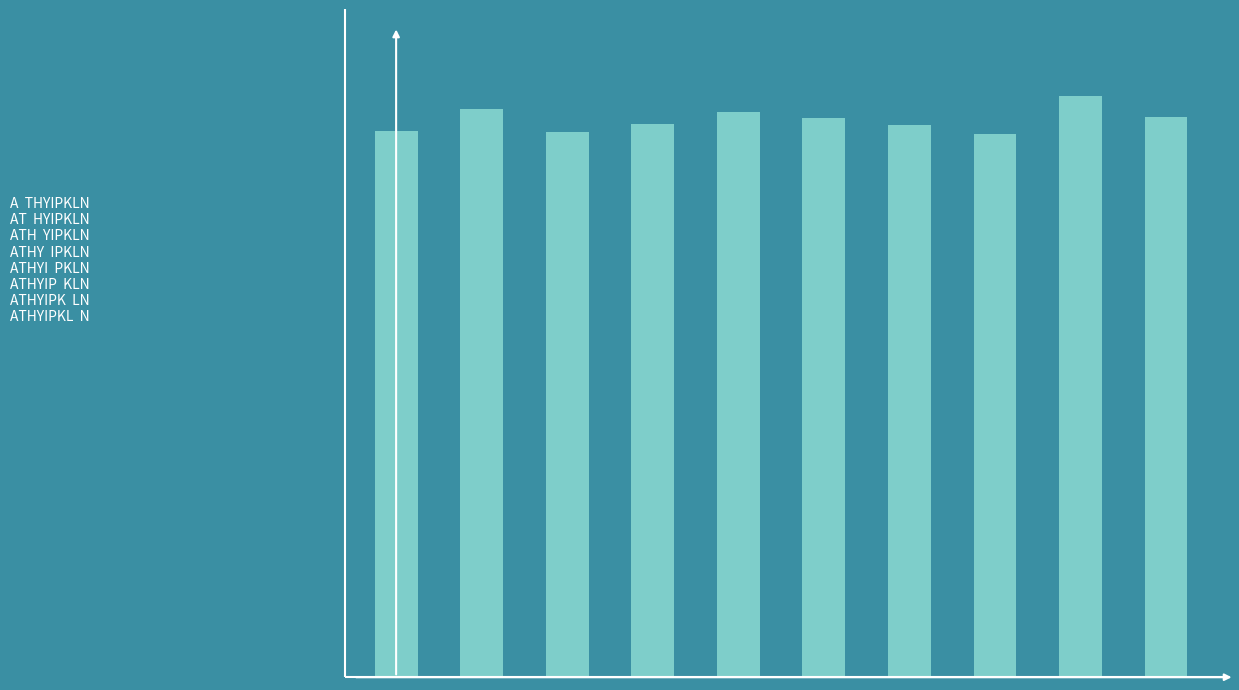

Does the chart contain any negative values?

No